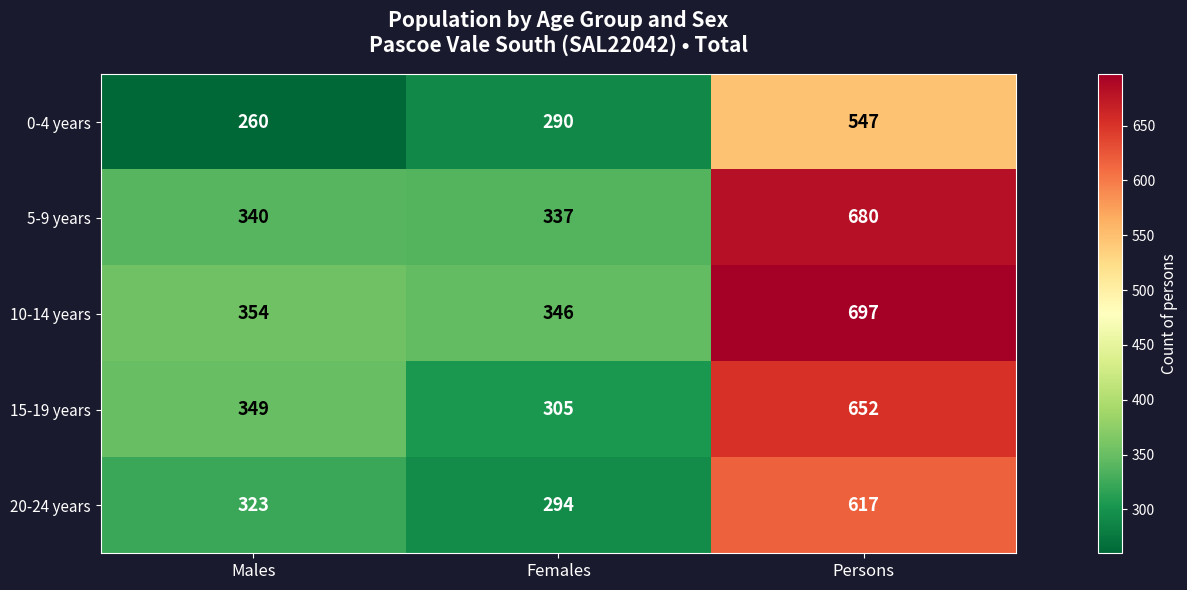

Reading left to right, extract all data points from this chart.

0-4 years: Males=260	Females=290	Persons=547
5-9 years: Males=340	Females=337	Persons=680
10-14 years: Males=354	Females=346	Persons=697
15-19 years: Males=349	Females=305	Persons=652
20-24 years: Males=323	Females=294	Persons=617